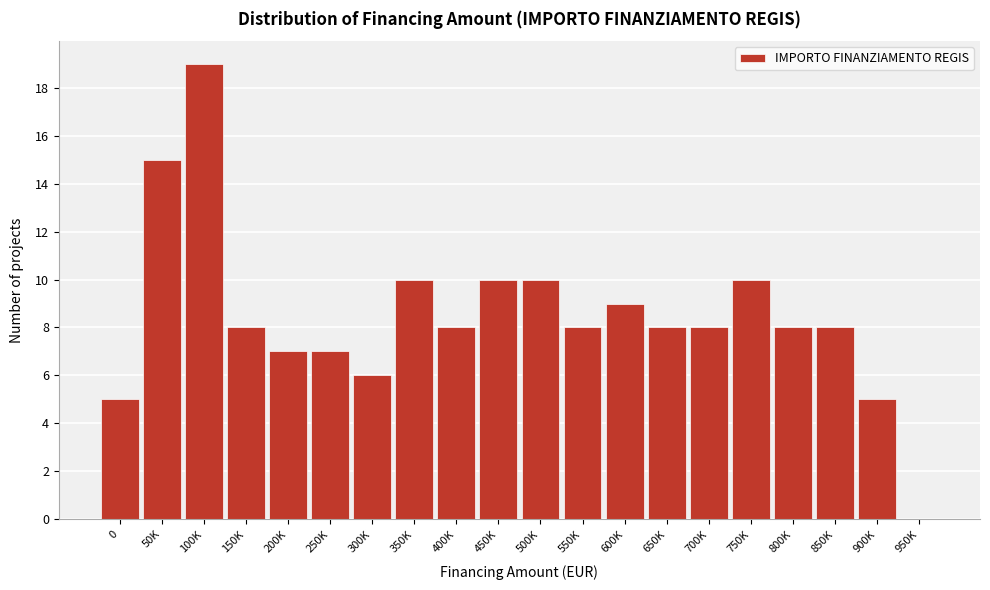

Reading left to right, what are all the values shown in this chart?

0=5	50K=15	100K=19	150K=8	200K=7	250K=7	300K=6	350K=10	400K=8	450K=10	500K=10	550K=8	600K=9	650K=8	700K=8	750K=10	800K=8	850K=8	900K=5	950K=0